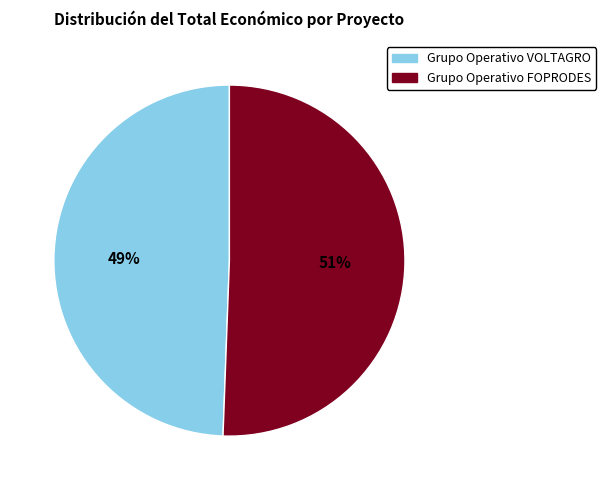

True or false: Grupo Operativo FOPRODES accounts for 44% of the total.

False